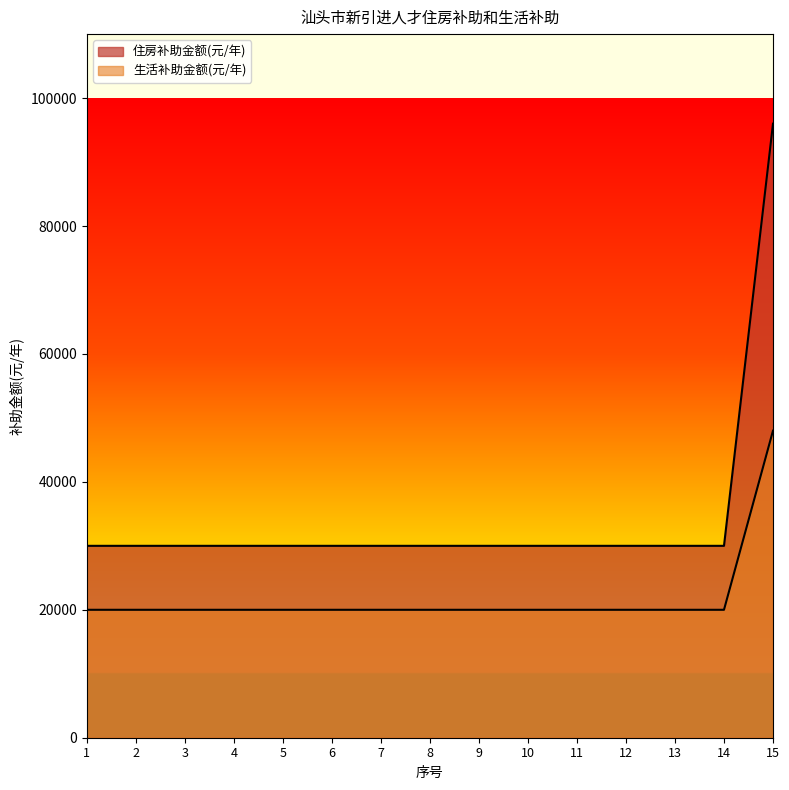

True or false: 住房补助金额(元/年) and 生活补助金额(元/年) intersect in this chart.

False